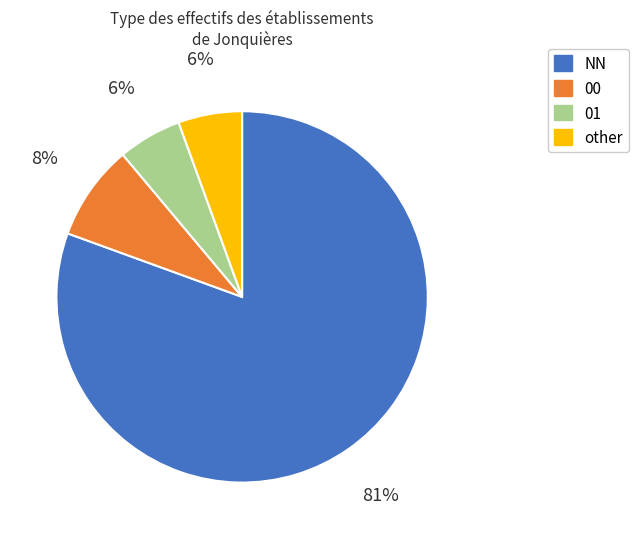

Which category accounts for the majority?

NN